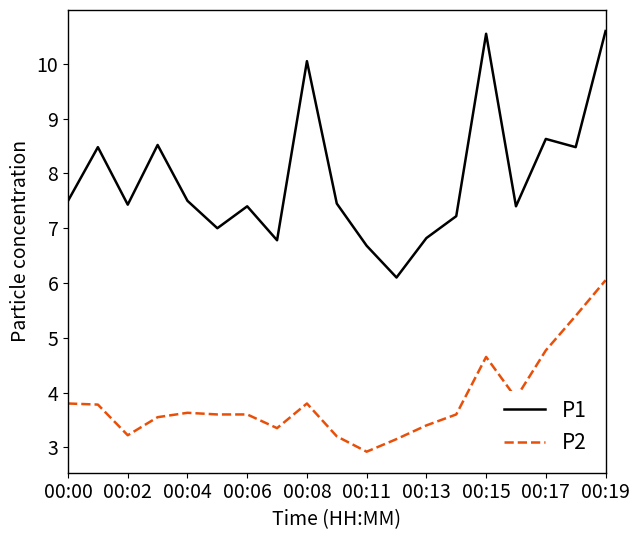

Rank the series by their average value, from highest to lowest.

P1, P2